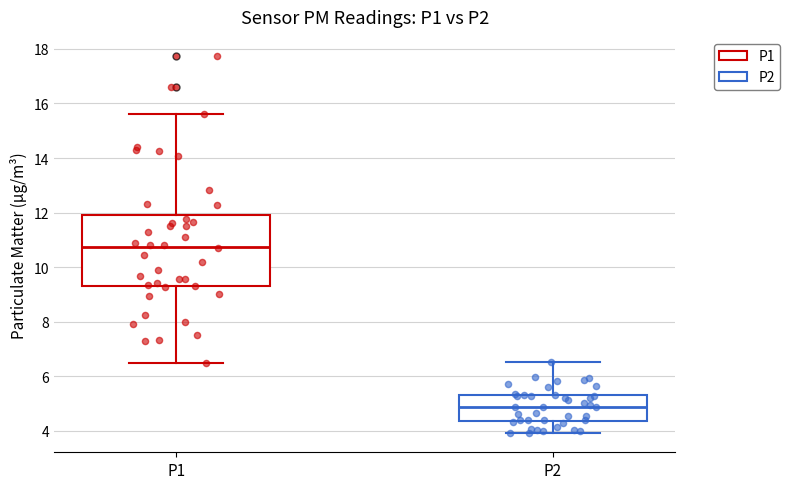

Where does the upper whisker of the box for P1 end on the y-axis? The values are not printed on the chart, so give them approximately, as read against the axis.

15.6